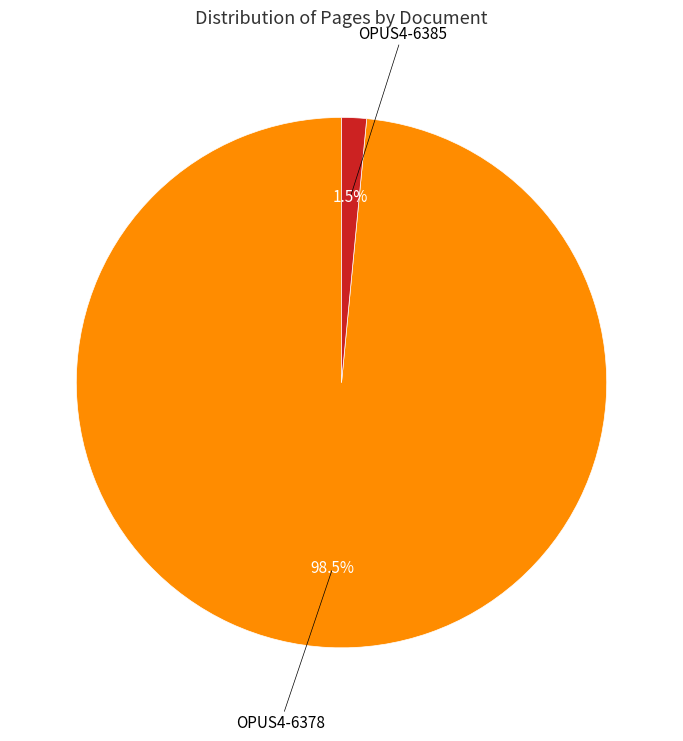

Is there a majority slice in this chart?

Yes